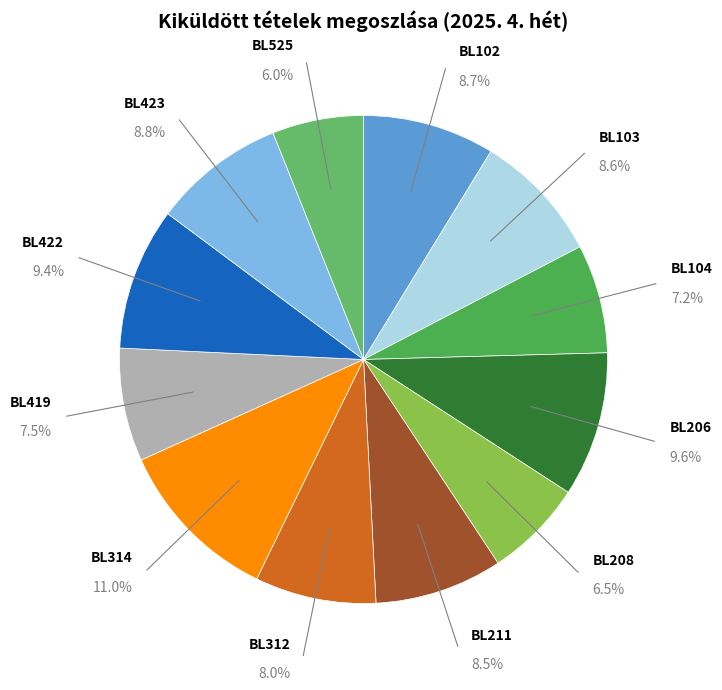

Does any single category account for the majority?

No